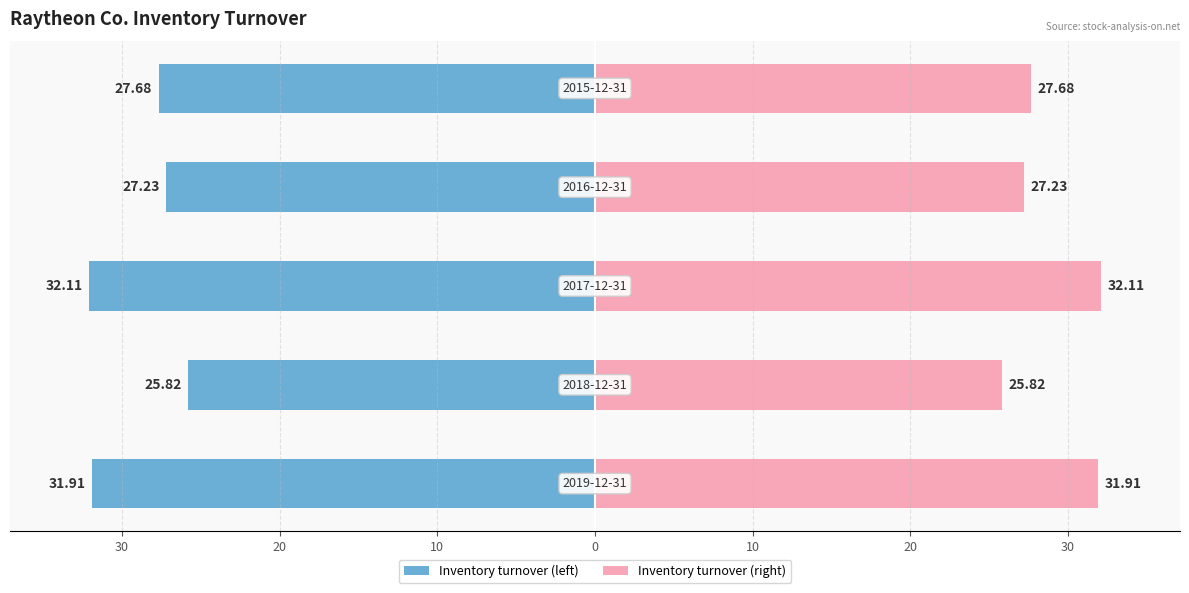

Which series has the largest total across all categories?

Inventory turnover (right)